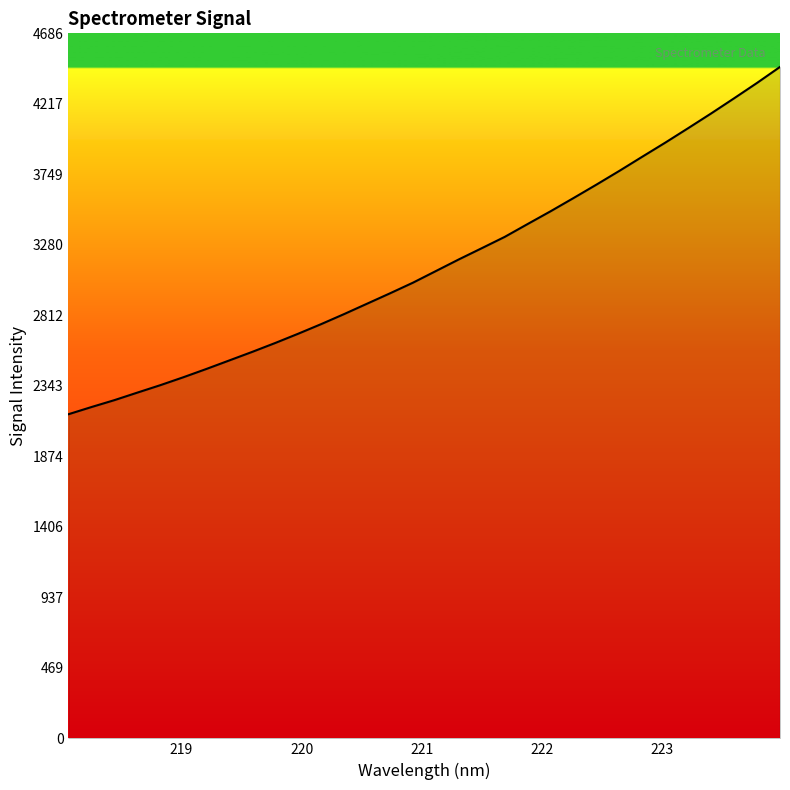

What is the difference between the maximum and minimum values?

2308.6